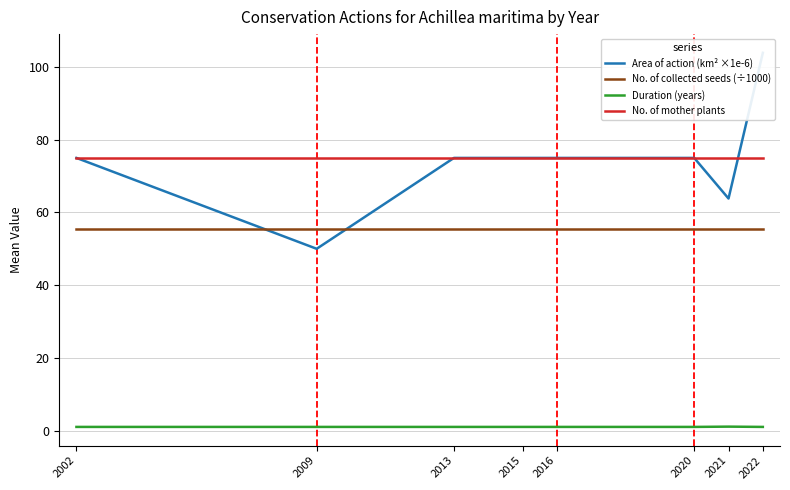

Rank the series at 2016 from lowest to highest value.

Duration (years), No. of collected seeds (÷1000), Area of action (km² ×1e-6), No. of mother plants